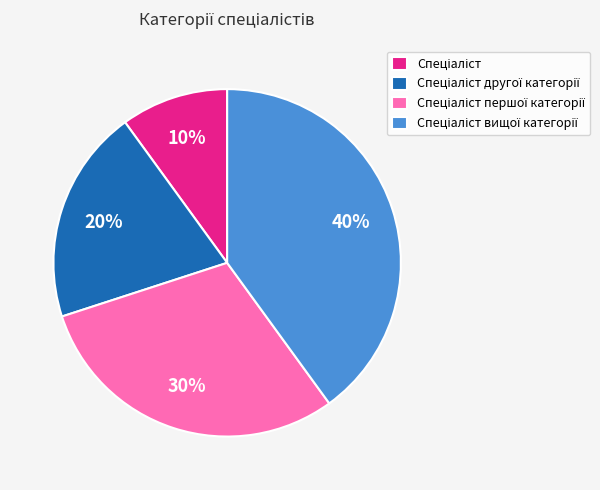

To the nearest percent, what is the difference between the largest and smallest slice percentages?

30%